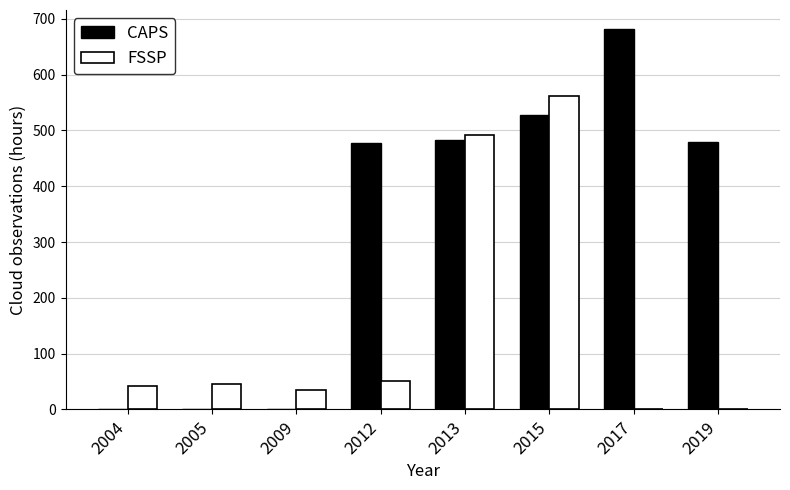

What is the sum of all FSSP values?

1226.1